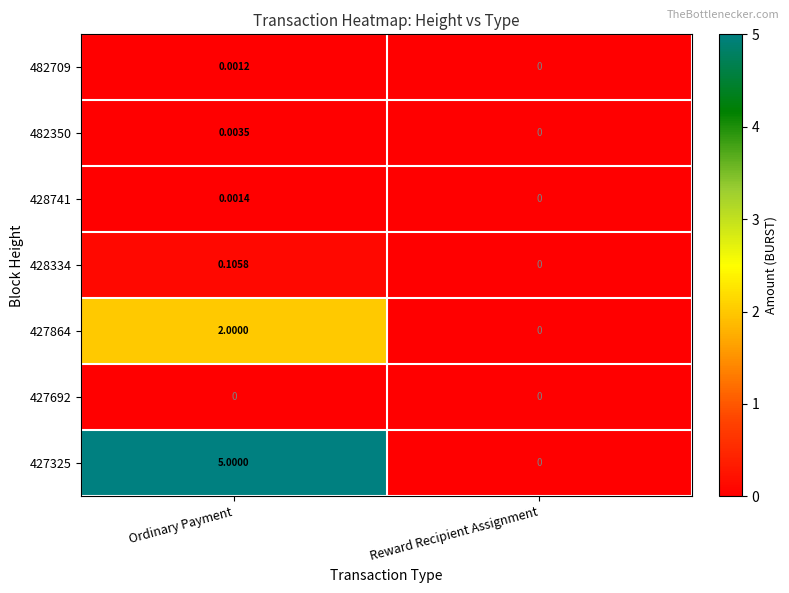

Rank the categories by 428334 value from lowest to highest.

Reward Recipient Assignment, Ordinary Payment